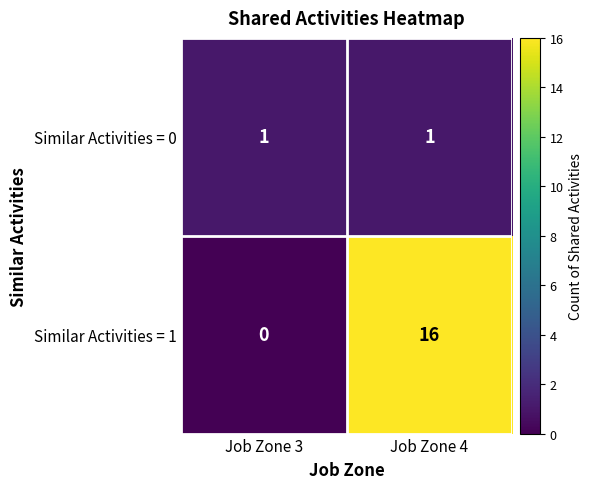

At which category does the chart reach its peak across all series?

Job Zone 4